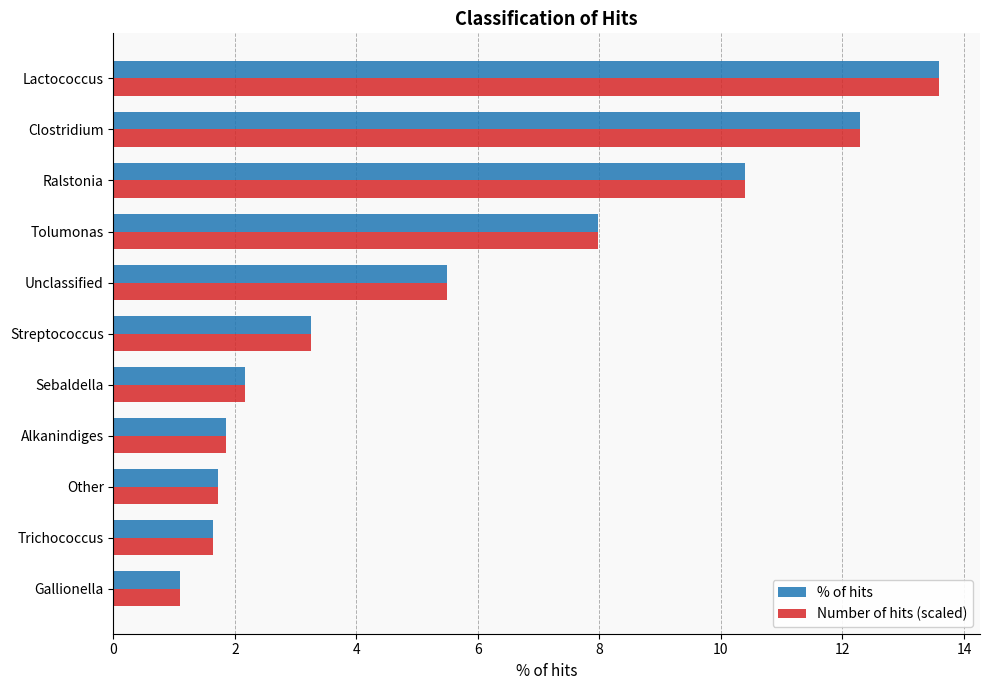

True or false: % of hits has a value of 13.6 at Lactococcus.

True